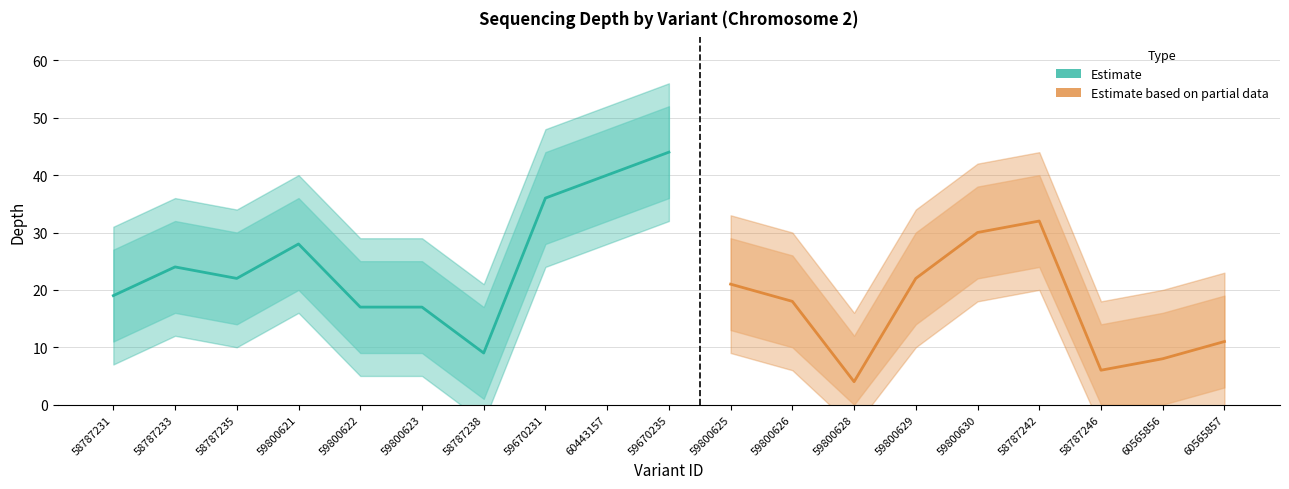

True or false: depth_upper has more than 2 points higher than both neighbors.

True